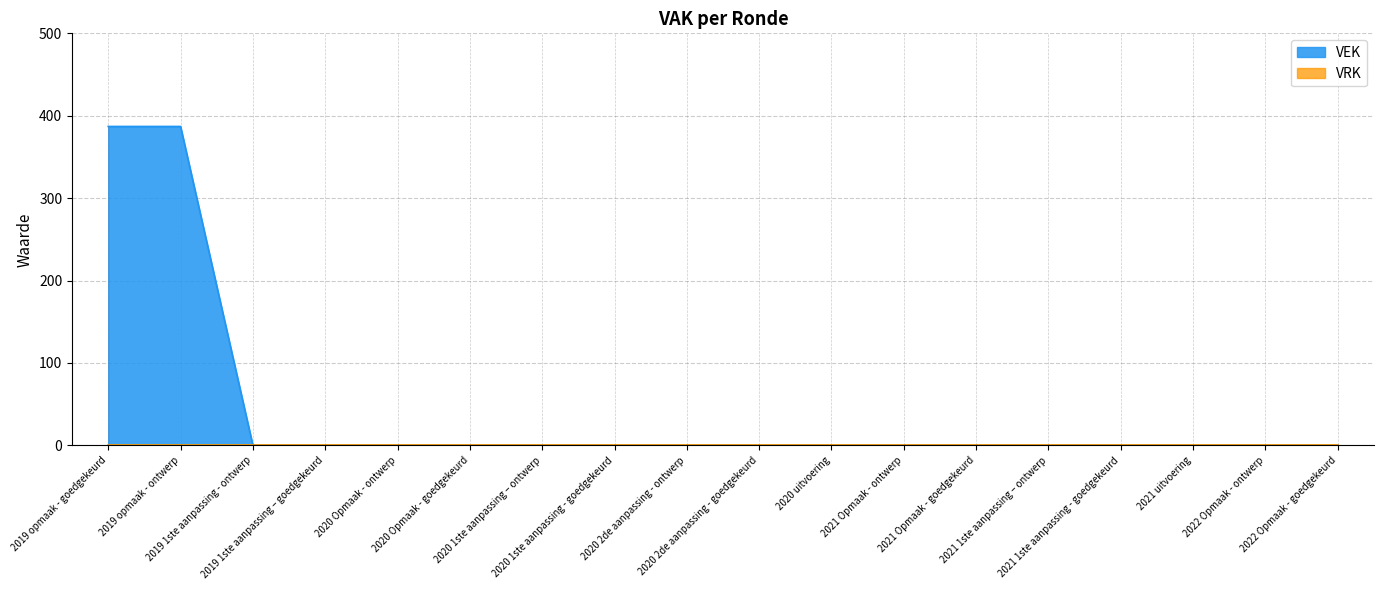

Which category has the lowest value across all series?

2019 1ste aanpassing - ontwerp